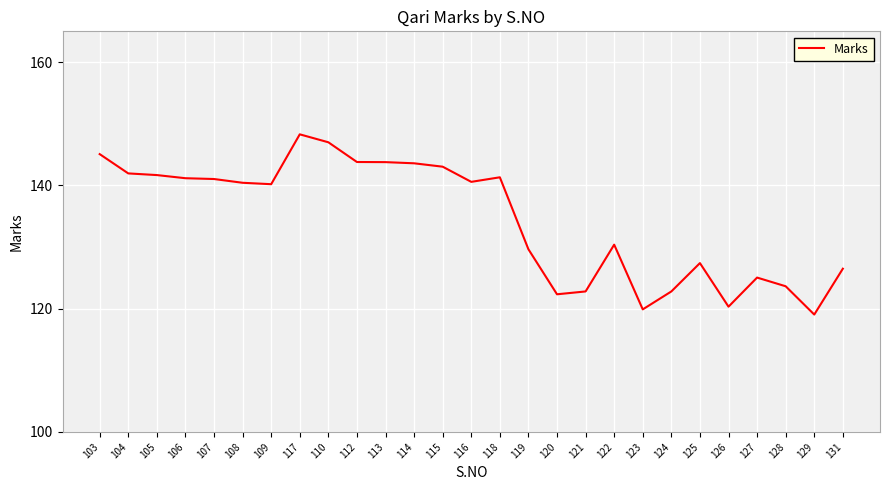

What is the maximum value shown in the chart?

148.3